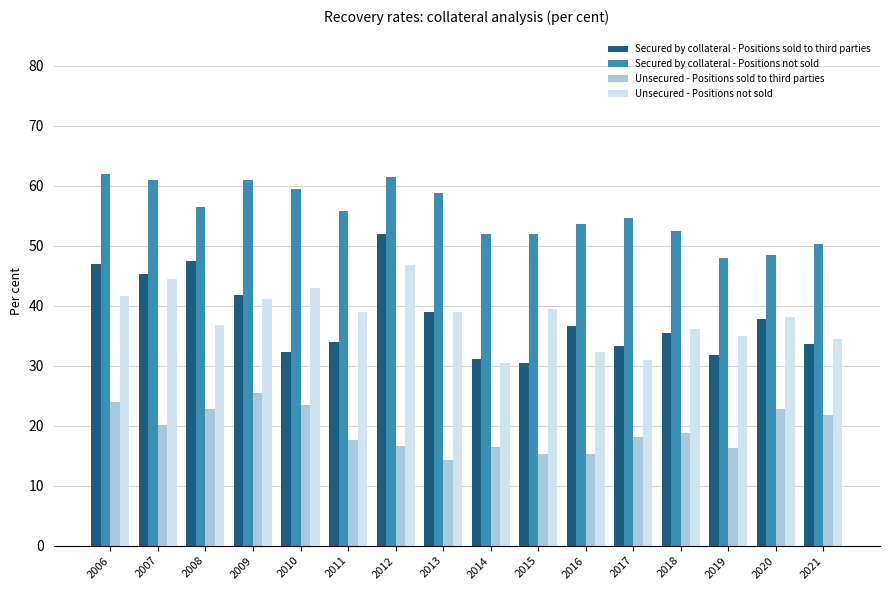

At how many categories does at least one series exceed 35?

16